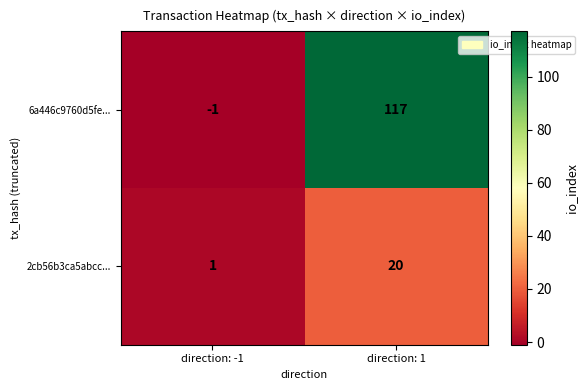

What is the difference between the maximum and minimum values in the 2cb56b3ca5abcc... series?

19